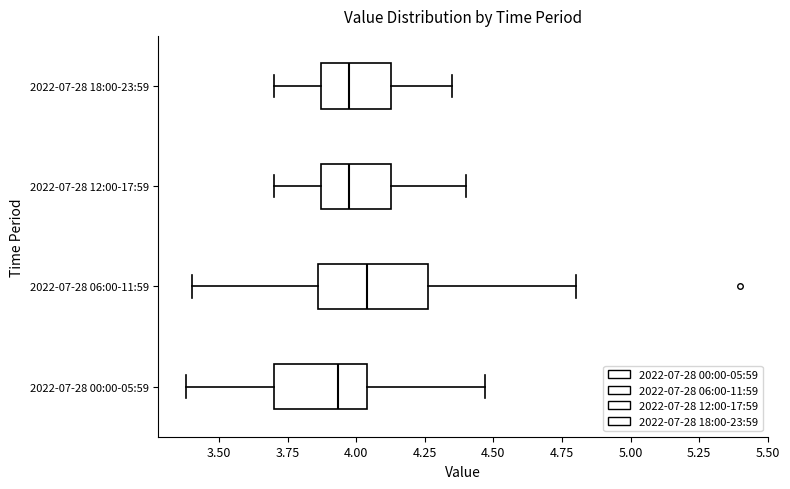

Reading bottom to top, read every box against the x-axis: the position of its median line, the range the box covers, and the ends of its whiskers. The values are not printed on the chart, so give them approximately, as read against the axis.

2022-07-28 00:00-05:59: median 3.95, box 3.70 to 4.05, whiskers 3.40 to 4.45
2022-07-28 06:00-11:59: median 4.05, box 3.85 to 4.25, whiskers 3.40 to 4.80
2022-07-28 12:00-17:59: median 4.00, box 3.85 to 4.15, whiskers 3.70 to 4.40
2022-07-28 18:00-23:59: median 4.00, box 3.85 to 4.15, whiskers 3.70 to 4.35